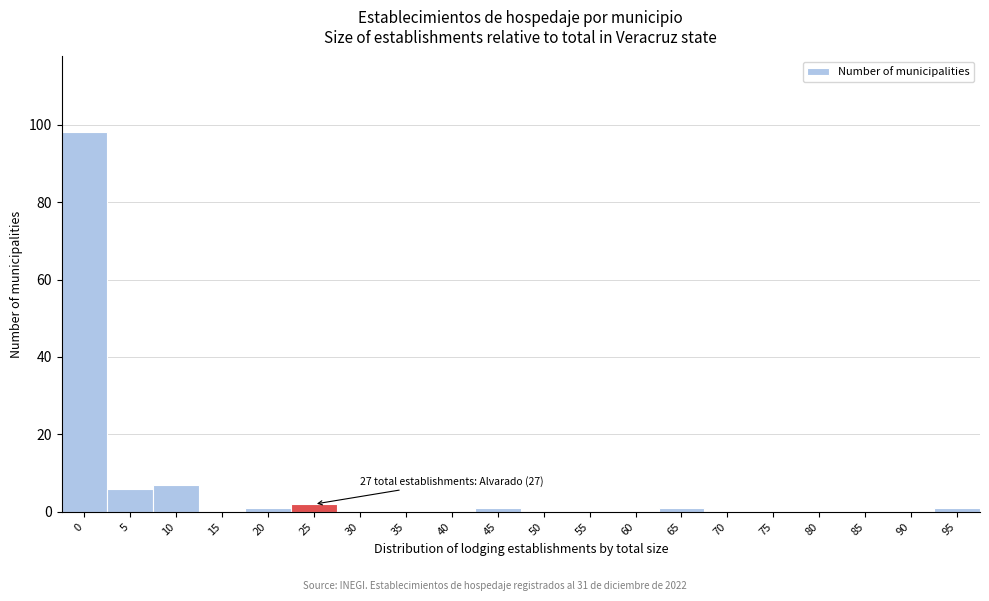

Reading left to right, what are all the values shown in this chart?

0=98	5=6	10=7	15=0	20=1	25=2	30=0	35=0	40=0	45=1	50=0	55=0	60=0	65=1	70=0	75=0	80=0	85=0	90=0	95=1